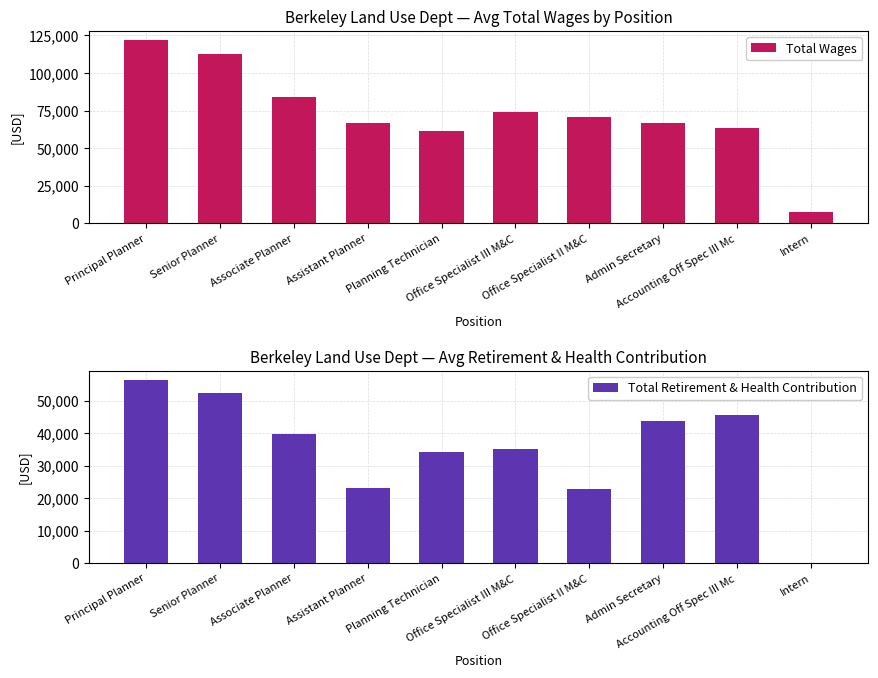

Is it true that Total Retirement & Health Contribution equals 43767.0 at Admin Secretary?

True